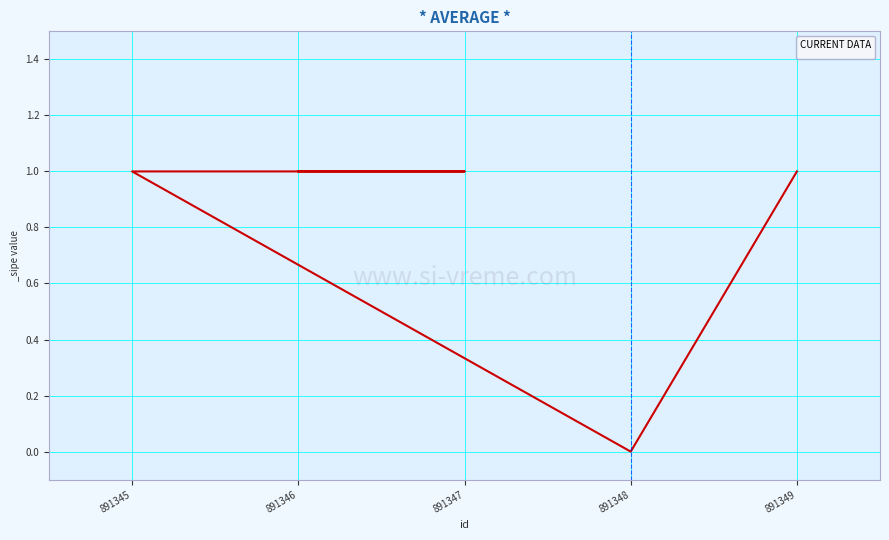

How many values are below 1?

1